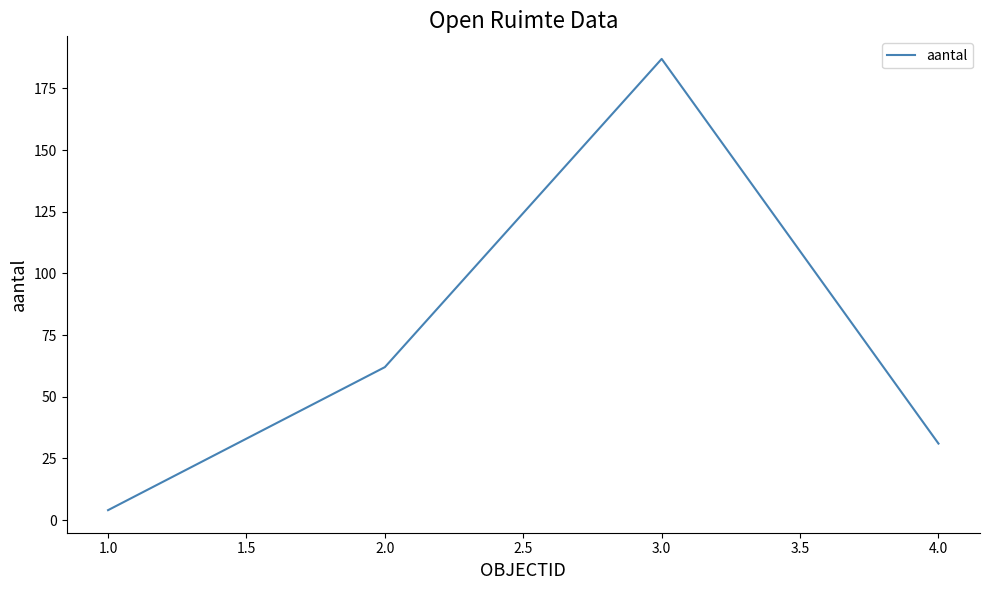

What is the average value?

71